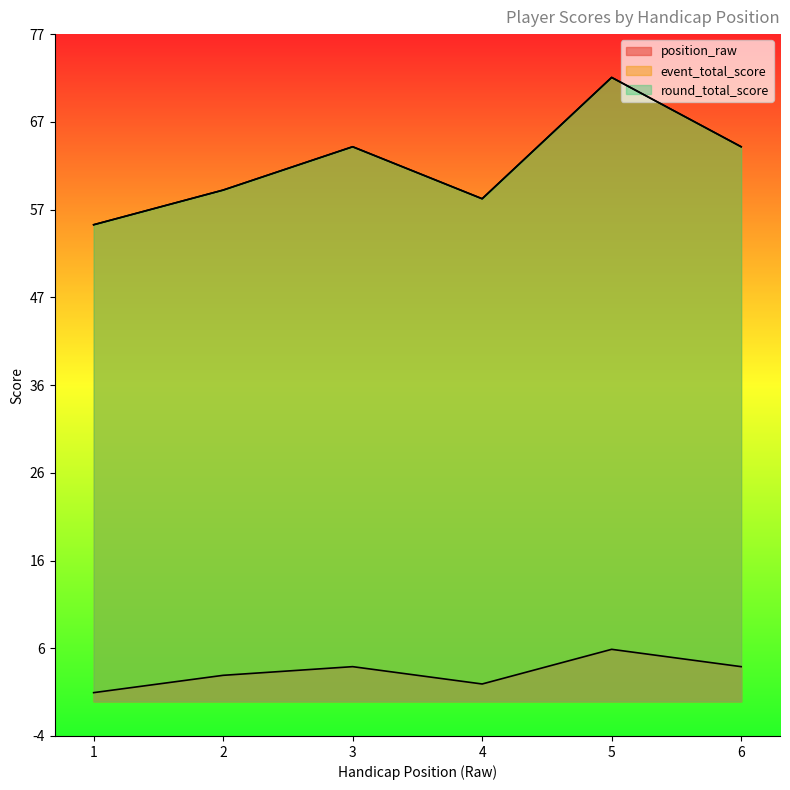

Rank the series at 6 from lowest to highest value.

position_raw, event_total_score, round_total_score